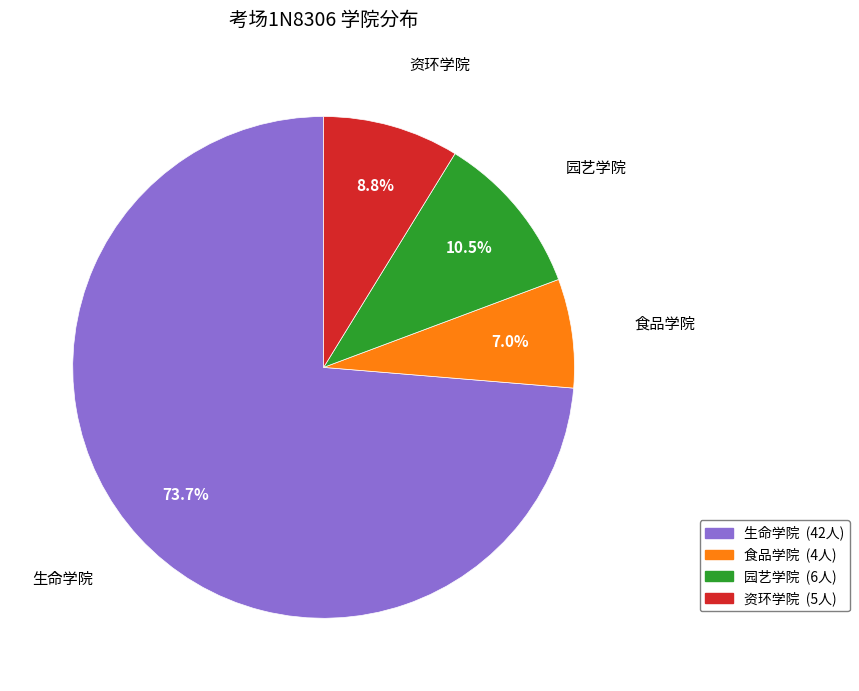

To the nearest percent, what is the difference between the 生命学院 and 资环学院 slice percentages?

65%